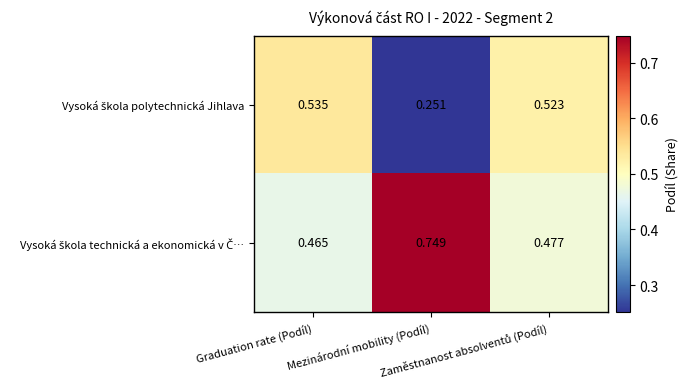

Which series has the largest total across all categories?

Vysoká škola technická a ekonomická v Č…